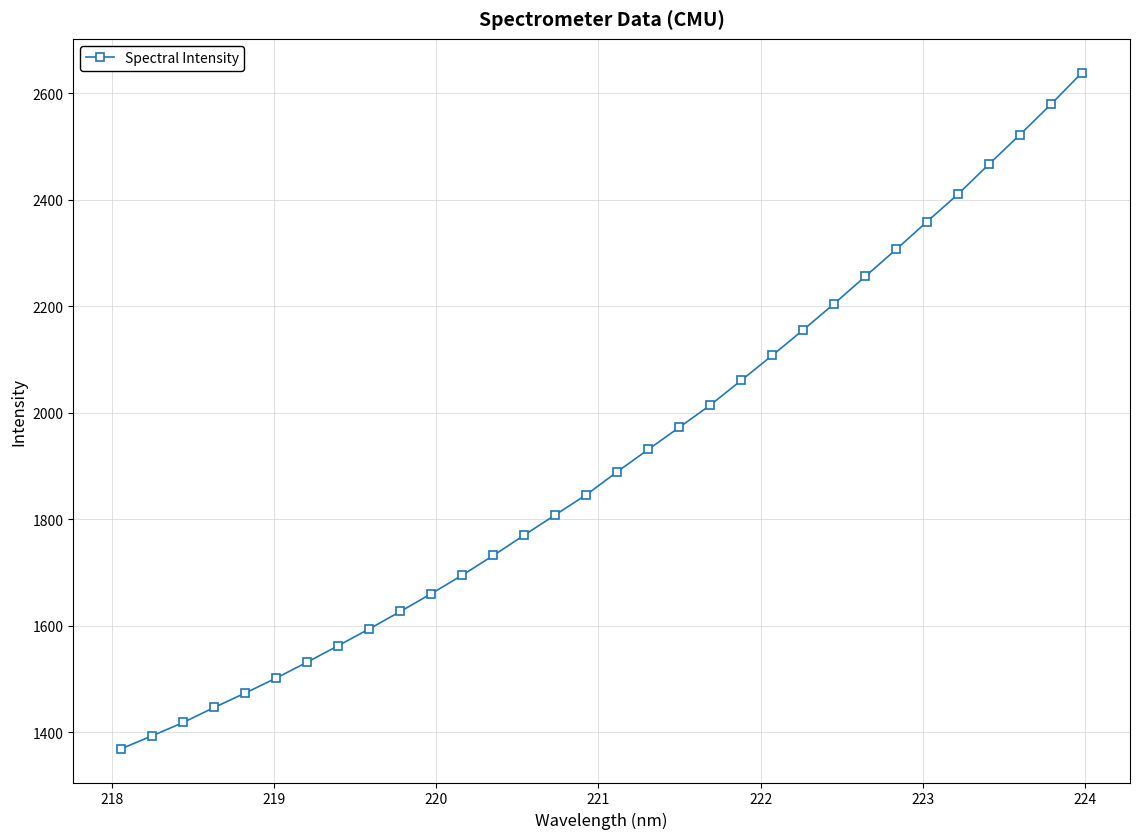

What is the smallest value displayed?

1369.4